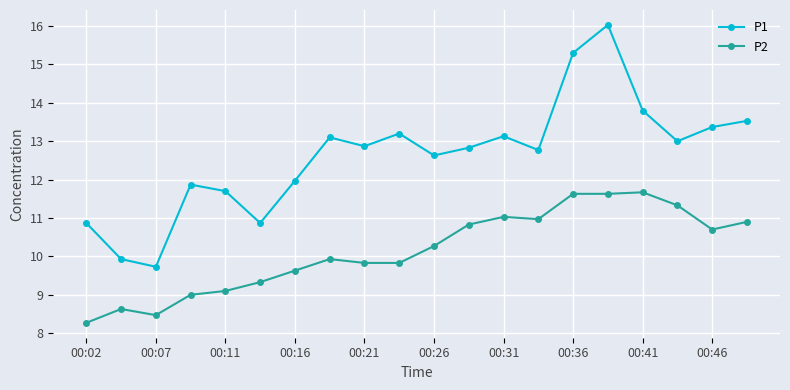

What is the difference between the maximum and minimum values in the P2 series?

3.4